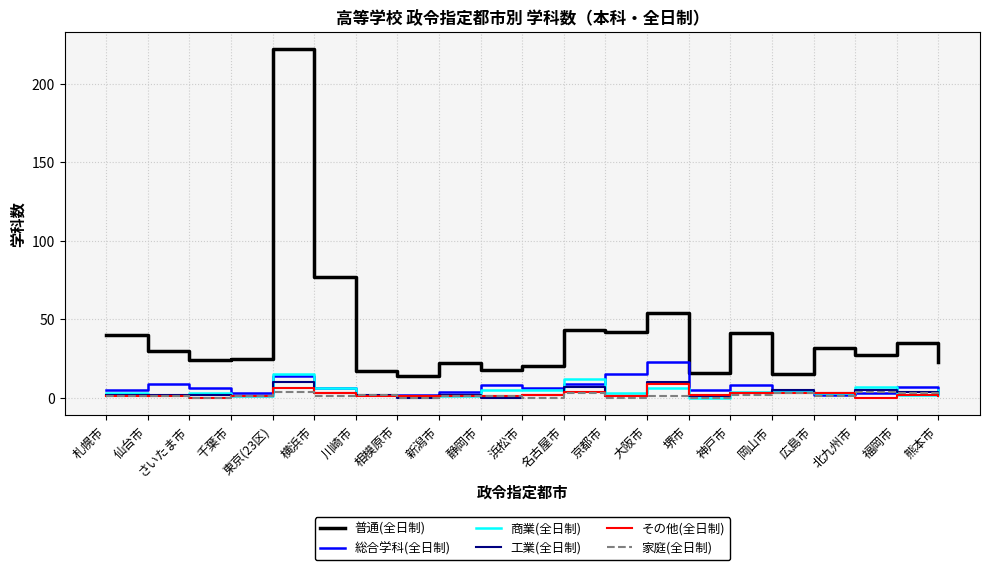

Which series changed the most between 仙台市 and 熊本市?

普通(全日制)